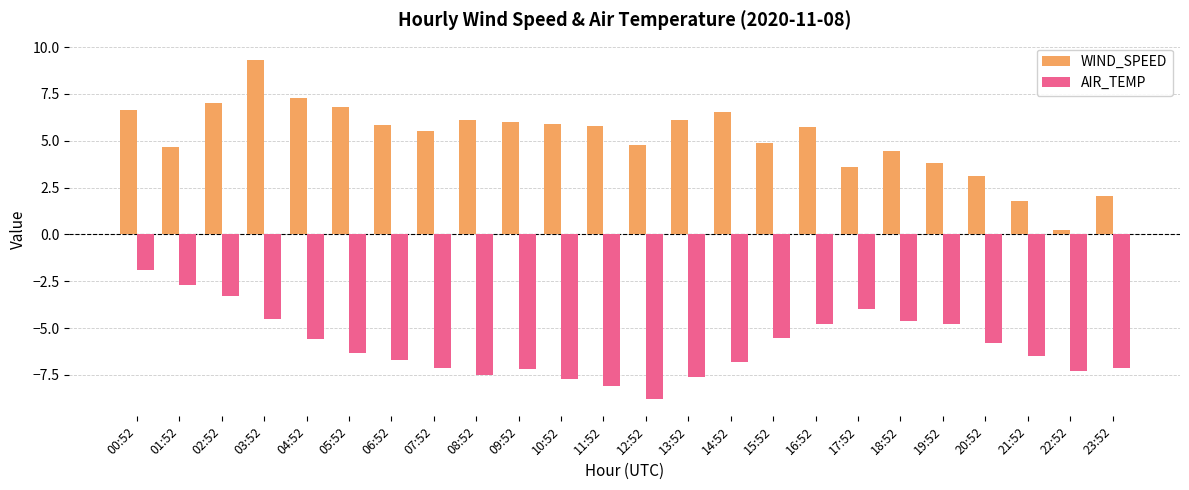

Which series has the largest total across all categories?

WIND_SPEED